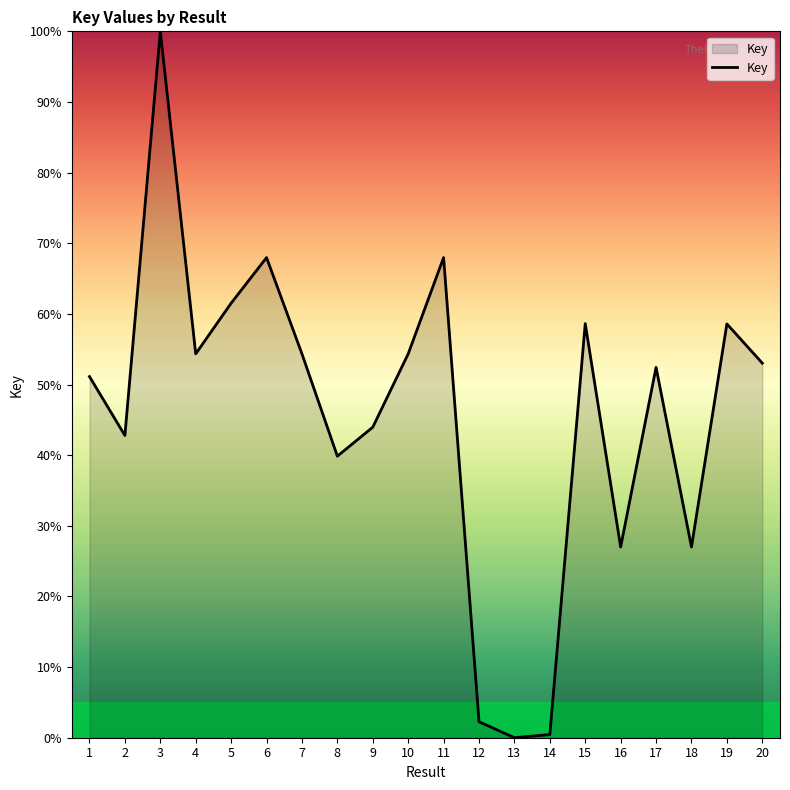

What is the difference between the maximum and second lowest values?

99.5